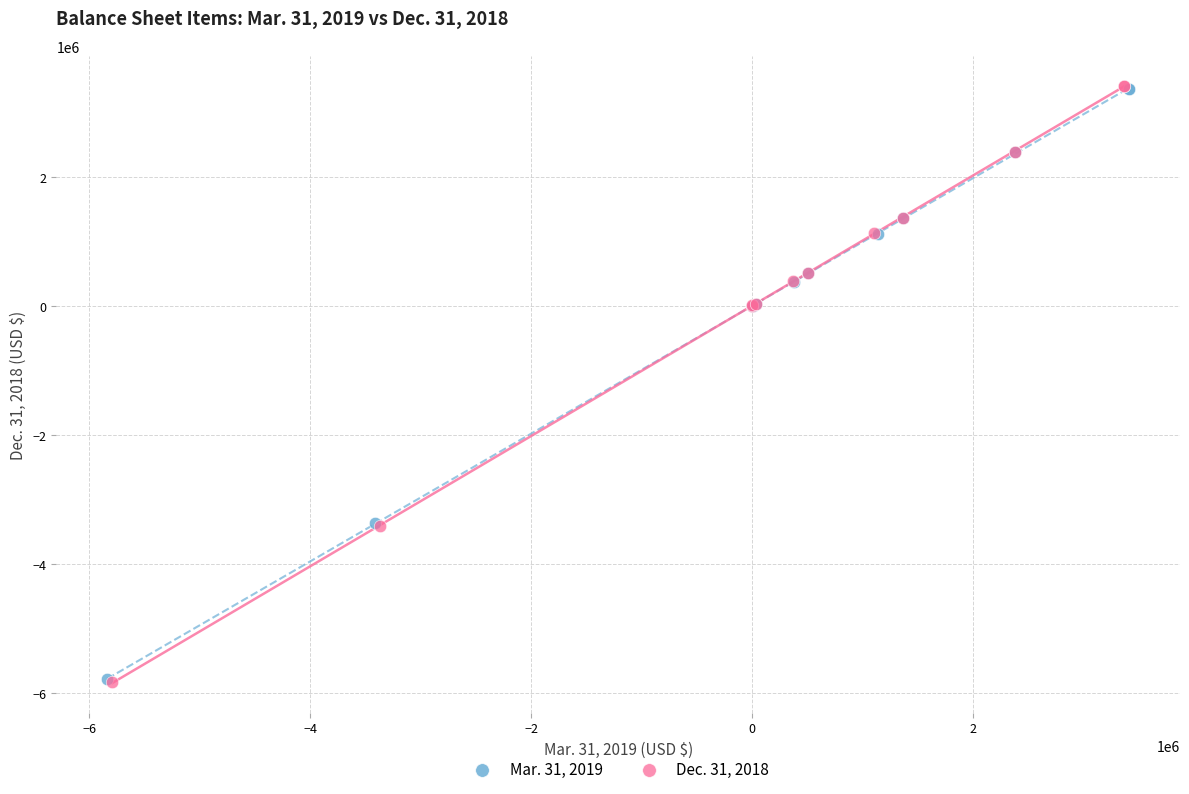

Which series has the widest spread of Y values?

Dec. 31, 2018